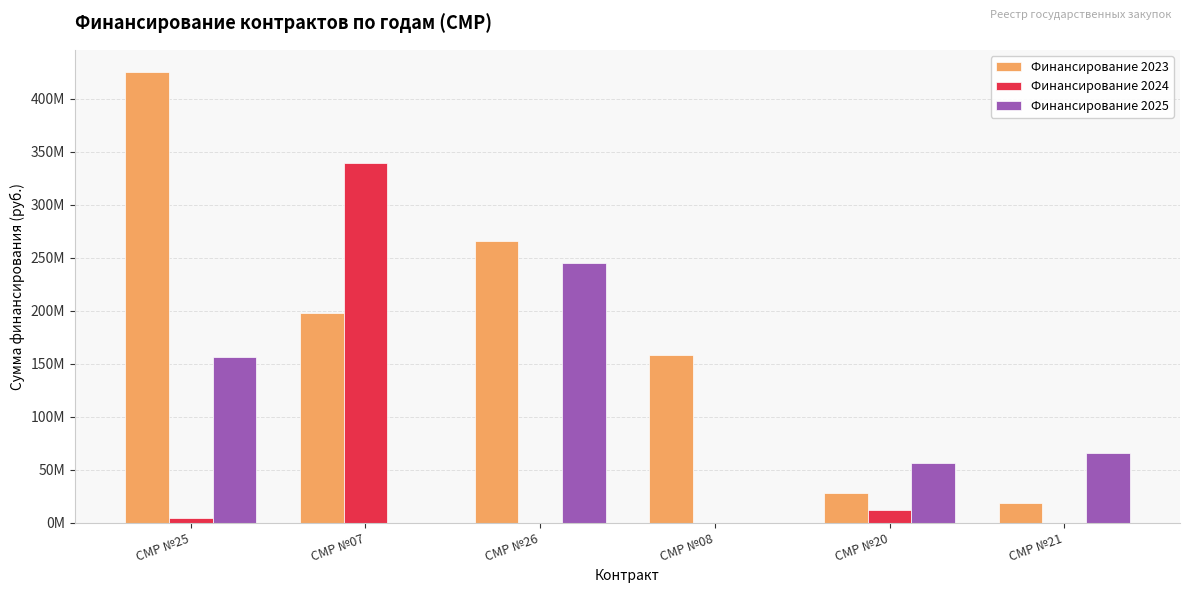

Are the bars horizontal?

No